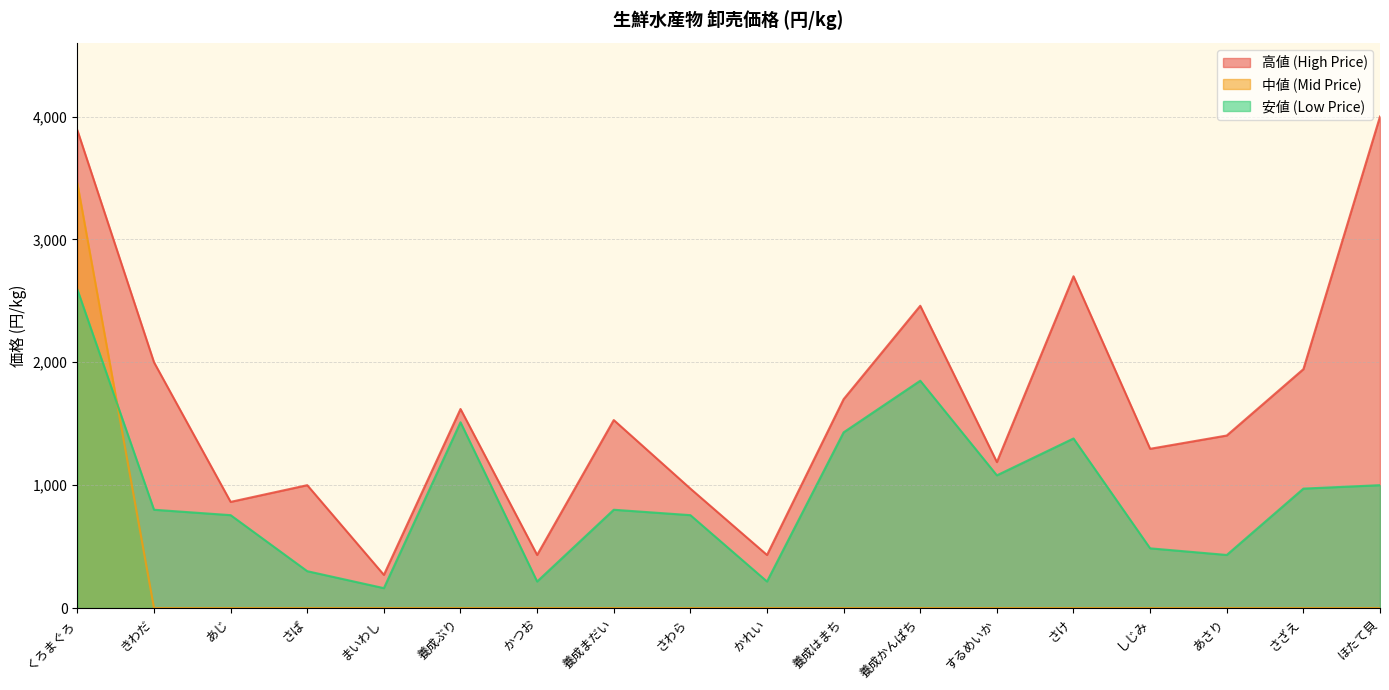

Rank the series by their maximum value, from lowest to highest.

安値 (Low Price), 中値 (Mid Price), 高値 (High Price)